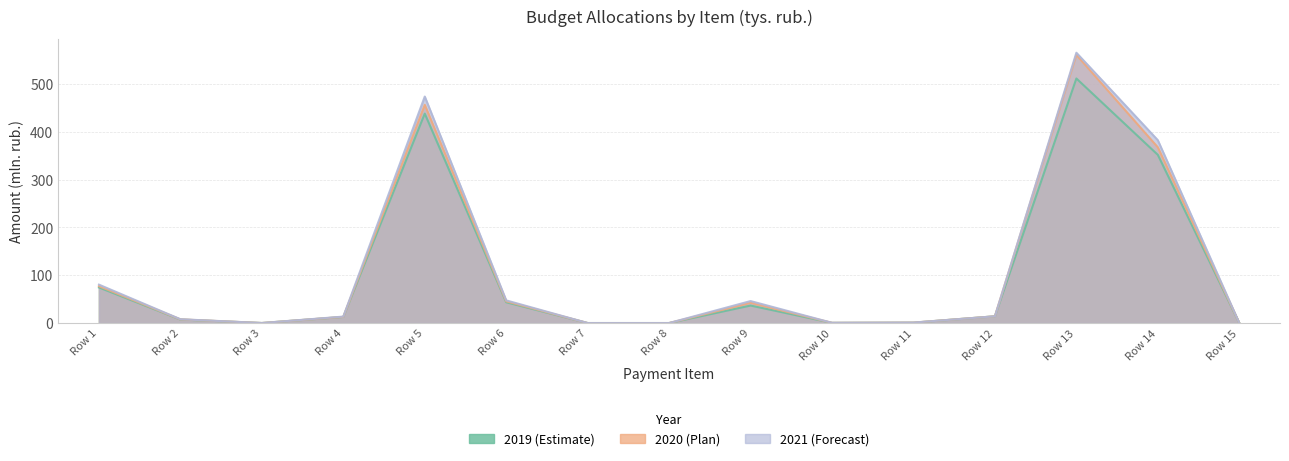

Which category has the highest value in the 2020 series?

Row 13